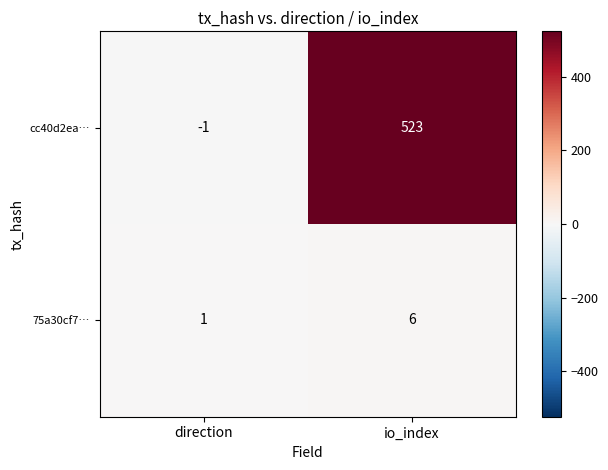

Which label corresponds to the smallest value in the chart?

direction